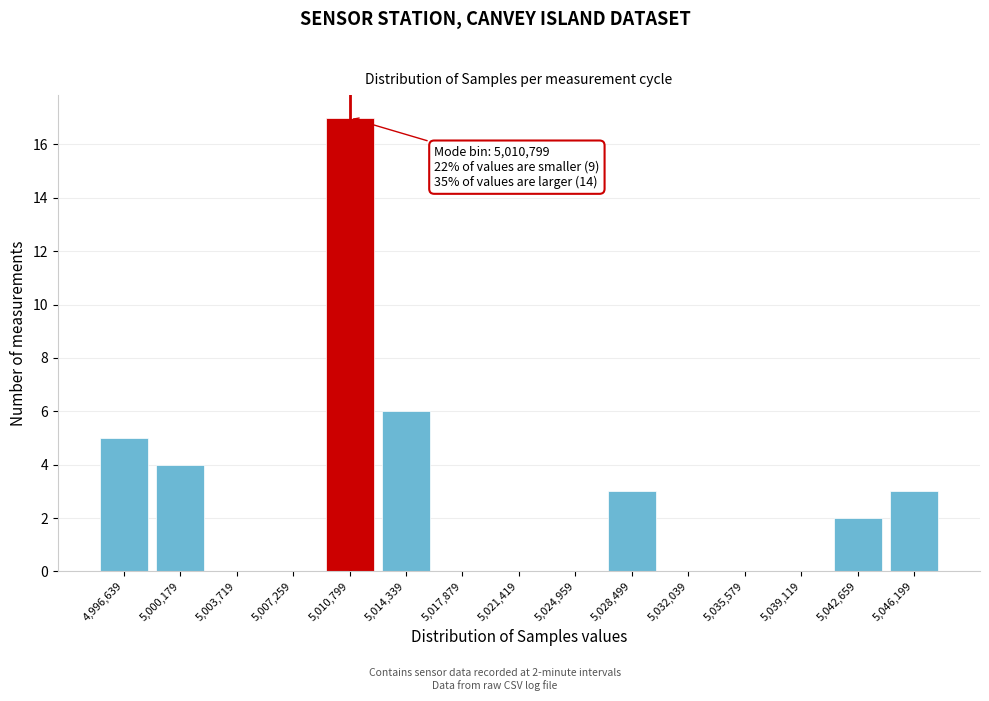

Reading right to left, transcribe all the data shown in this chart.

5,046,199=3	5,042,659=2	5,039,119=0	5,035,579=0	5,032,039=0	5,028,499=3	5,024,959=0	5,021,419=0	5,017,879=0	5,014,339=6	5,010,799=17	5,007,259=0	5,003,719=0	5,000,179=4	4,996,639=5